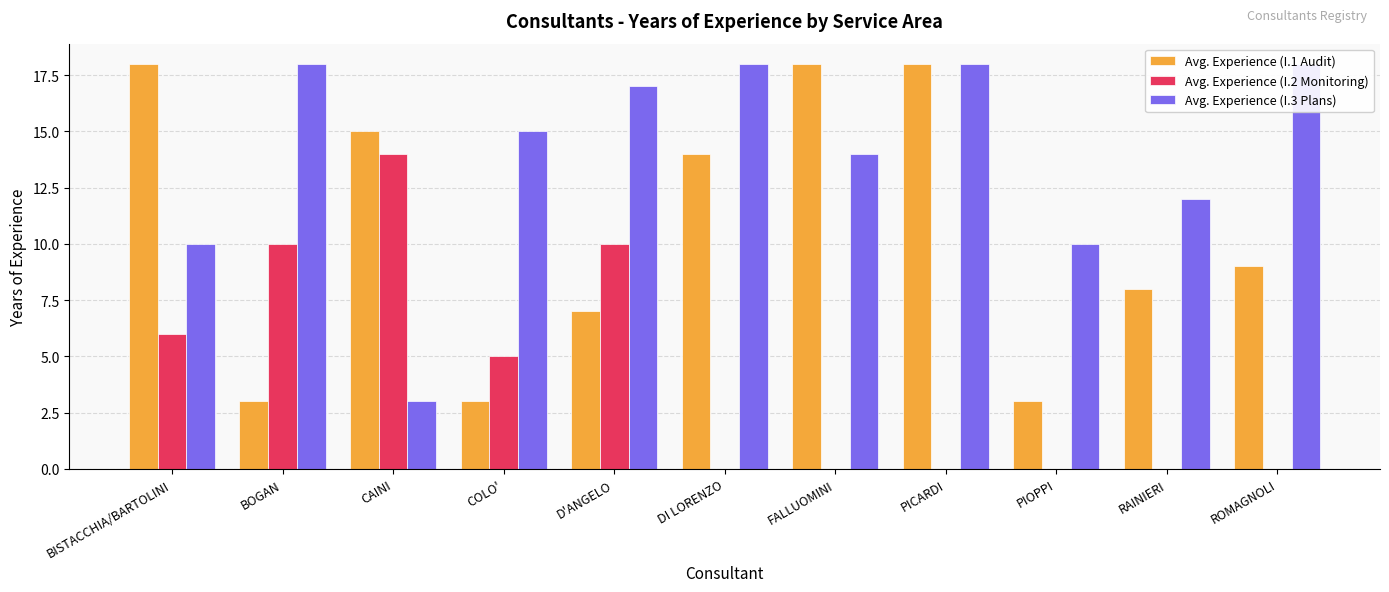

Rank the series by their maximum value, from highest to lowest.

Avg. Experience (I.1 Audit), Avg. Experience (I.3 Plans), Avg. Experience (I.2 Monitoring)